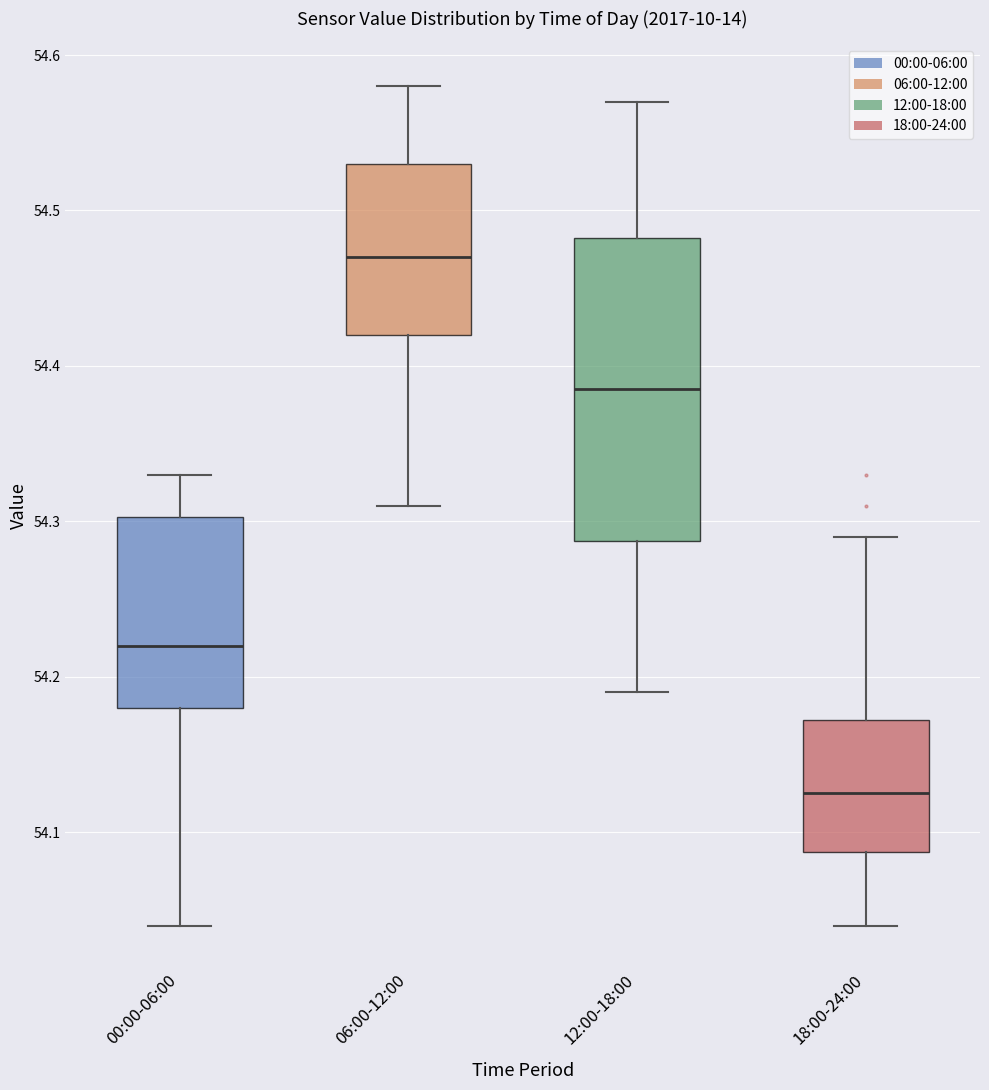

Where does the upper whisker of the box for 18:00-24:00 end on the y-axis? The values are not printed on the chart, so give them approximately, as read against the axis.

54.29